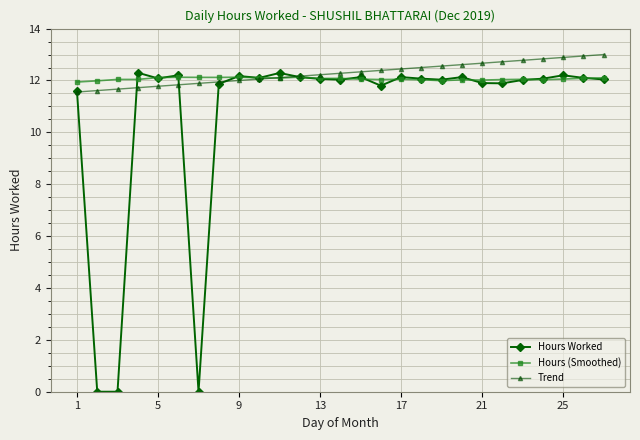

Which series has the largest range (max minus min)?

Hours Worked